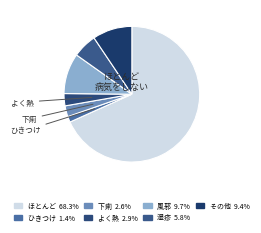

Rank the categories by value from highest to lowest.

ほとんど病気をしない, 風邪をひきやすい, その他, 湿疹がでやすい, よく熱を出す, 下痢をしやすい, ひきつけたことがある